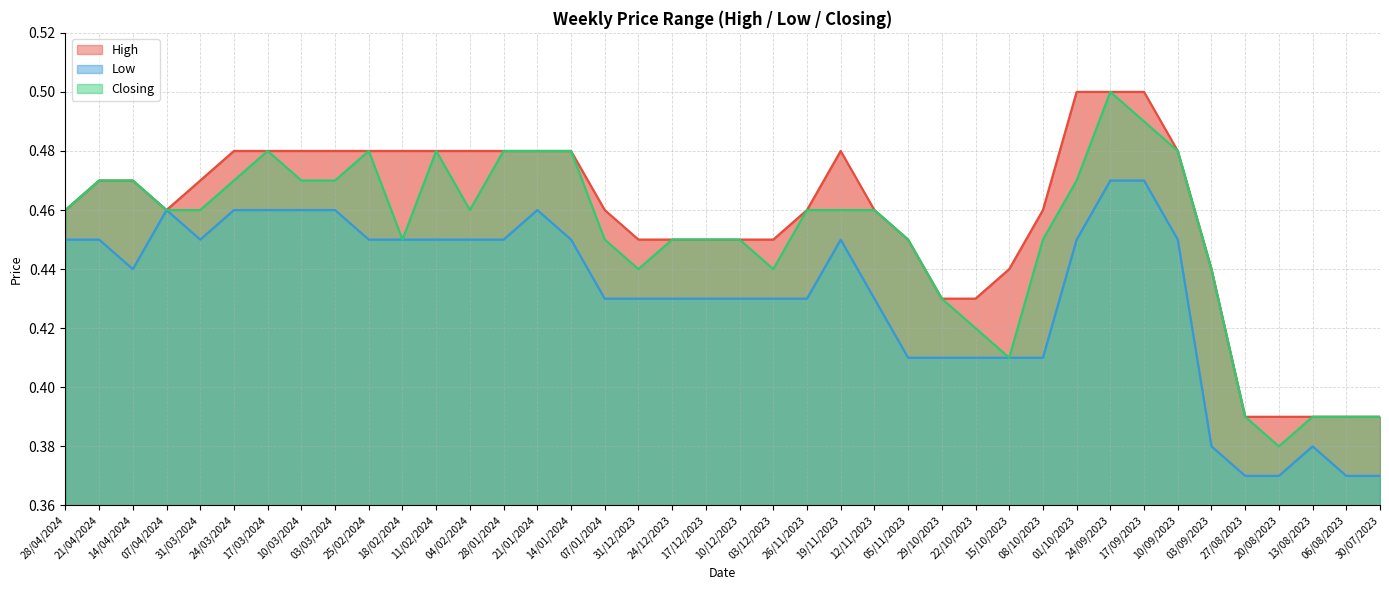

Reading left to right, transcribe all the data shown in this chart.

High: 28/04/2024=0.5	21/04/2024=0.5	14/04/2024=0.5	07/04/2024=0.5	31/03/2024=0.5	24/03/2024=0.5	17/03/2024=0.5	10/03/2024=0.5	03/03/2024=0.5	25/02/2024=0.5	18/02/2024=0.5	11/02/2024=0.5	04/02/2024=0.5	28/01/2024=0.5	21/01/2024=0.5	14/01/2024=0.5	07/01/2024=0.5	31/12/2023=0.5	24/12/2023=0.5	17/12/2023=0.5	10/12/2023=0.5	03/12/2023=0.5	26/11/2023=0.5	19/11/2023=0.5	12/11/2023=0.5	05/11/2023=0.5	29/10/2023=0.4	22/10/2023=0.4	15/10/2023=0.4	08/10/2023=0.5	01/10/2023=0.5	24/09/2023=0.5	17/09/2023=0.5	10/09/2023=0.5	03/09/2023=0.4	27/08/2023=0.4	20/08/2023=0.4	13/08/2023=0.4	06/08/2023=0.4	30/07/2023=0.4
Low: 28/04/2024=0.5	21/04/2024=0.5	14/04/2024=0.4	07/04/2024=0.5	31/03/2024=0.5	24/03/2024=0.5	17/03/2024=0.5	10/03/2024=0.5	03/03/2024=0.5	25/02/2024=0.5	18/02/2024=0.5	11/02/2024=0.5	04/02/2024=0.5	28/01/2024=0.5	21/01/2024=0.5	14/01/2024=0.5	07/01/2024=0.4	31/12/2023=0.4	24/12/2023=0.4	17/12/2023=0.4	10/12/2023=0.4	03/12/2023=0.4	26/11/2023=0.4	19/11/2023=0.5	12/11/2023=0.4	05/11/2023=0.4	29/10/2023=0.4	22/10/2023=0.4	15/10/2023=0.4	08/10/2023=0.4	01/10/2023=0.5	24/09/2023=0.5	17/09/2023=0.5	10/09/2023=0.5	03/09/2023=0.4	27/08/2023=0.4	20/08/2023=0.4	13/08/2023=0.4	06/08/2023=0.4	30/07/2023=0.4
Closing: 28/04/2024=0.5	21/04/2024=0.5	14/04/2024=0.5	07/04/2024=0.5	31/03/2024=0.5	24/03/2024=0.5	17/03/2024=0.5	10/03/2024=0.5	03/03/2024=0.5	25/02/2024=0.5	18/02/2024=0.5	11/02/2024=0.5	04/02/2024=0.5	28/01/2024=0.5	21/01/2024=0.5	14/01/2024=0.5	07/01/2024=0.5	31/12/2023=0.4	24/12/2023=0.5	17/12/2023=0.5	10/12/2023=0.5	03/12/2023=0.4	26/11/2023=0.5	19/11/2023=0.5	12/11/2023=0.5	05/11/2023=0.5	29/10/2023=0.4	22/10/2023=0.4	15/10/2023=0.4	08/10/2023=0.5	01/10/2023=0.5	24/09/2023=0.5	17/09/2023=0.5	10/09/2023=0.5	03/09/2023=0.4	27/08/2023=0.4	20/08/2023=0.4	13/08/2023=0.4	06/08/2023=0.4	30/07/2023=0.4